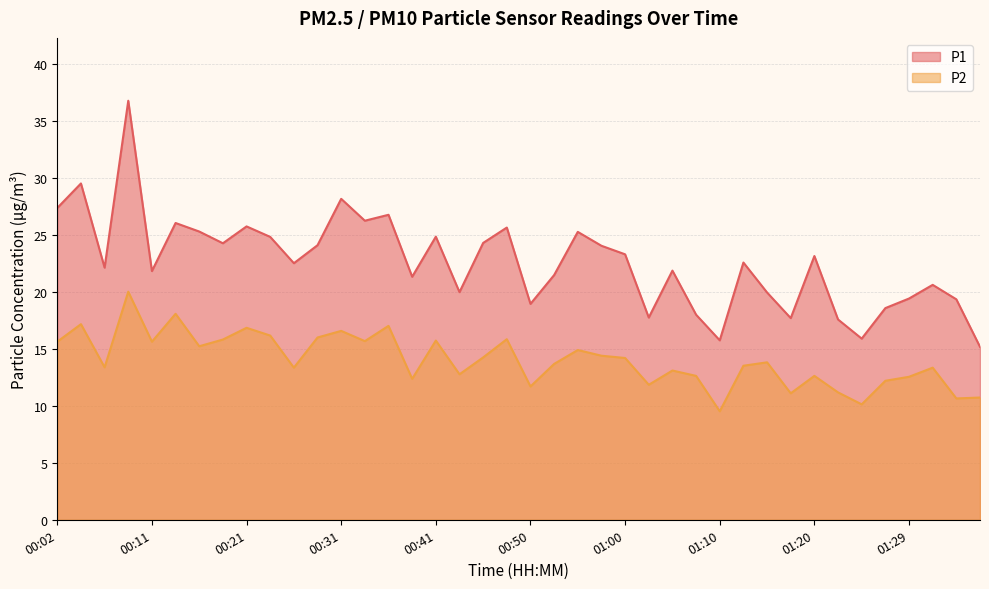

Where is P2 nearest to the value 14?

01:15